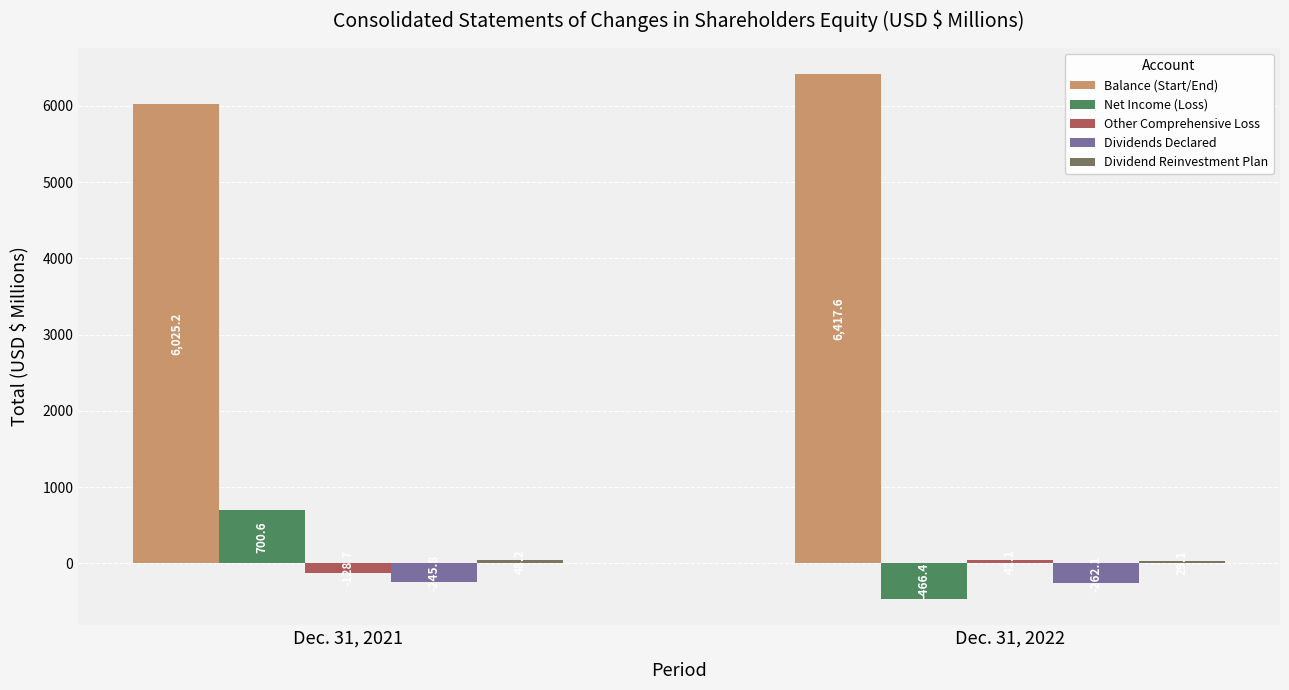

Rank the categories by Net Income (Loss) value from lowest to highest.

Dec. 31, 2022, Dec. 31, 2021